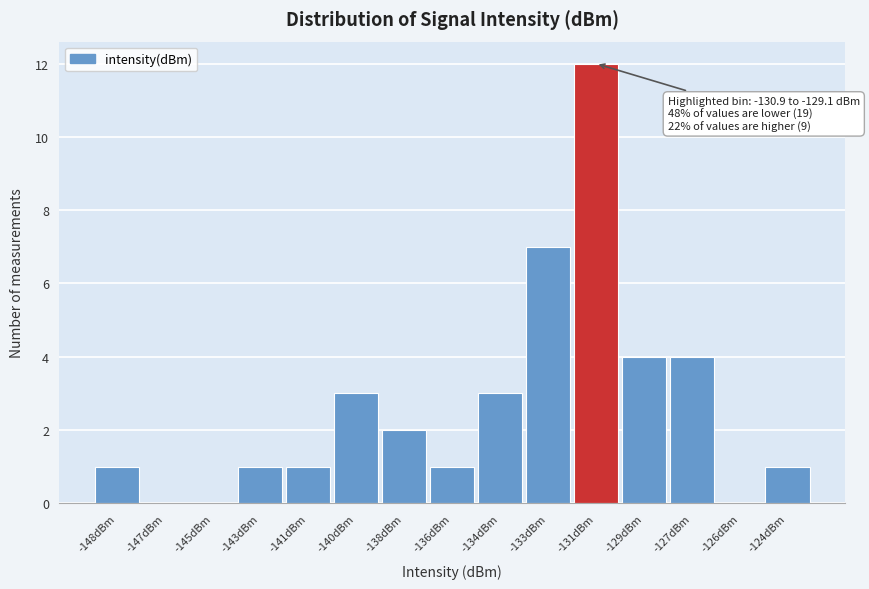

Reading right to left, extract all data points from this chart.

-124dBm=1	-126dBm=0	-127dBm=4	-129dBm=4	-131dBm=12	-133dBm=7	-134dBm=3	-136dBm=1	-138dBm=2	-140dBm=3	-141dBm=1	-143dBm=1	-145dBm=0	-147dBm=0	-148dBm=1